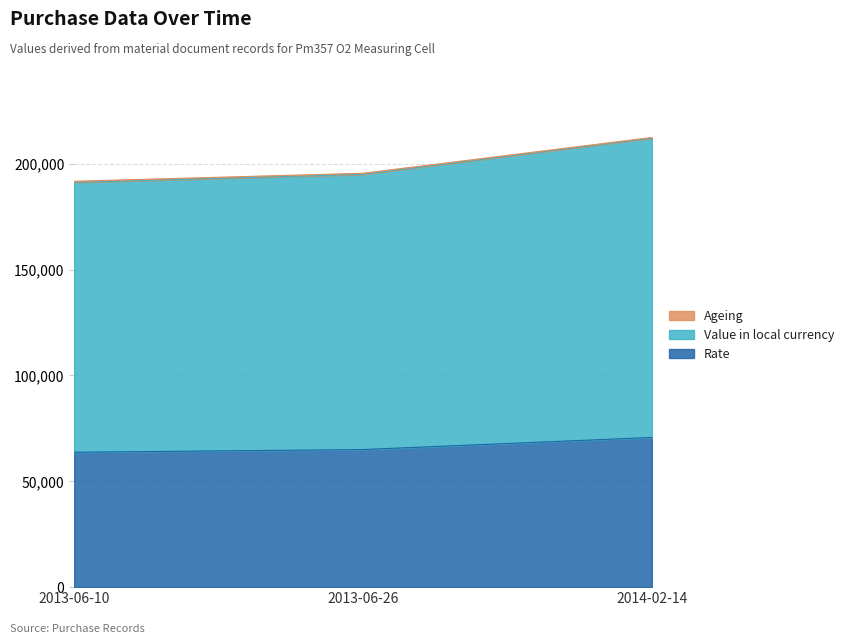

What is the value of the Rate point at the 2nd from the left?

65000.0